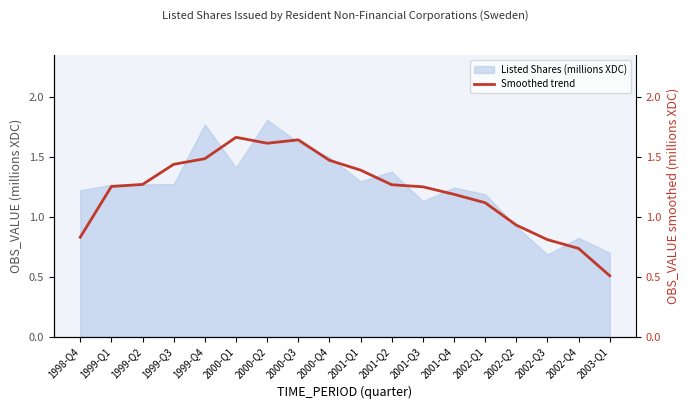

What is the smallest value displayed?

0.5